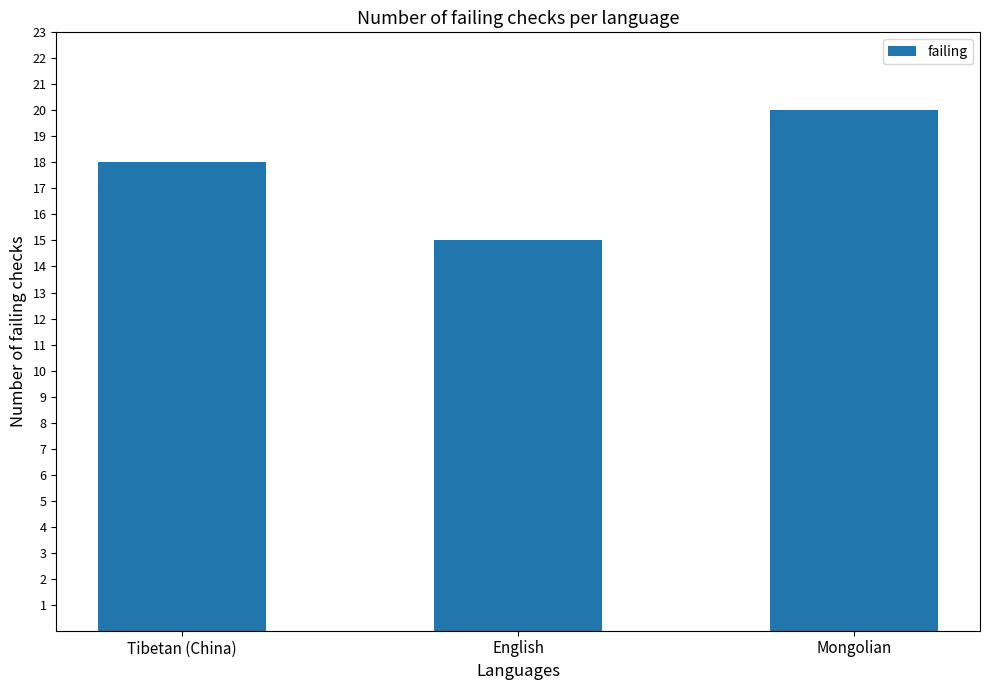

At which category does the chart reach its minimum across all series?

English